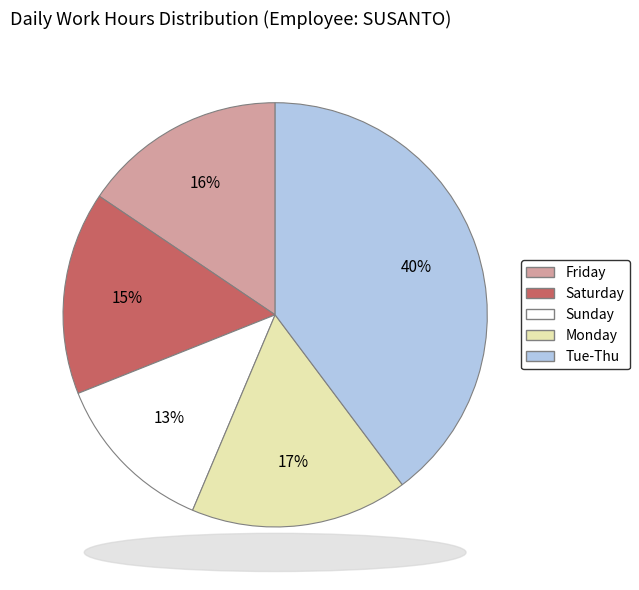

Is there a majority slice in this chart?

No